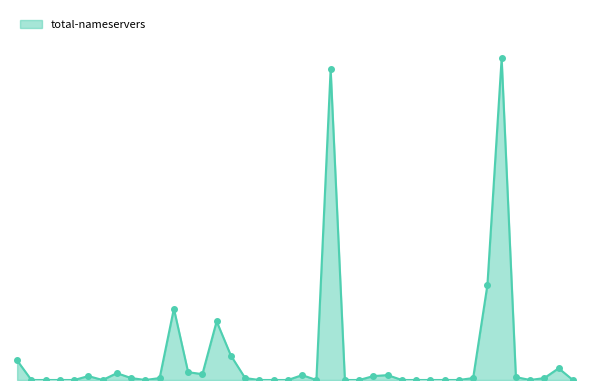

Does the chart have visible grid lines?

No